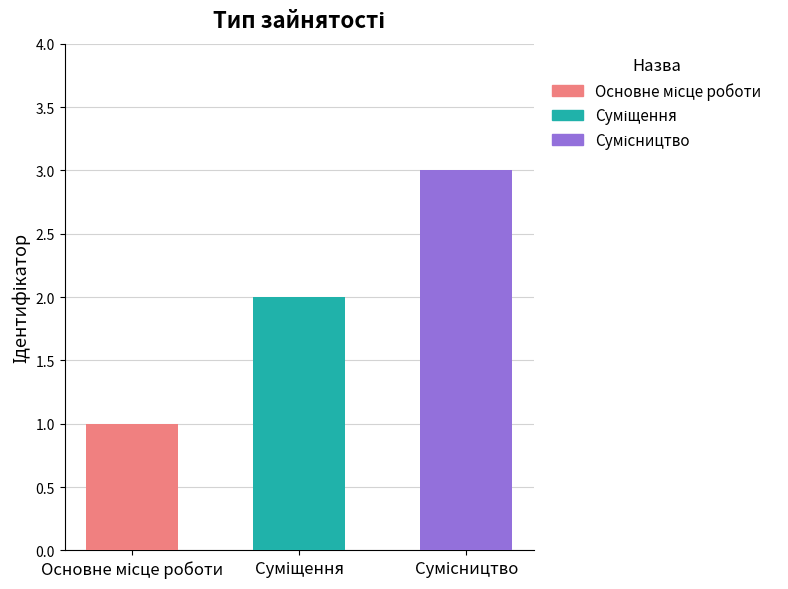

Approximately how many times larger is the value at Основне місце роботи compared to Сумісництво?

0.3